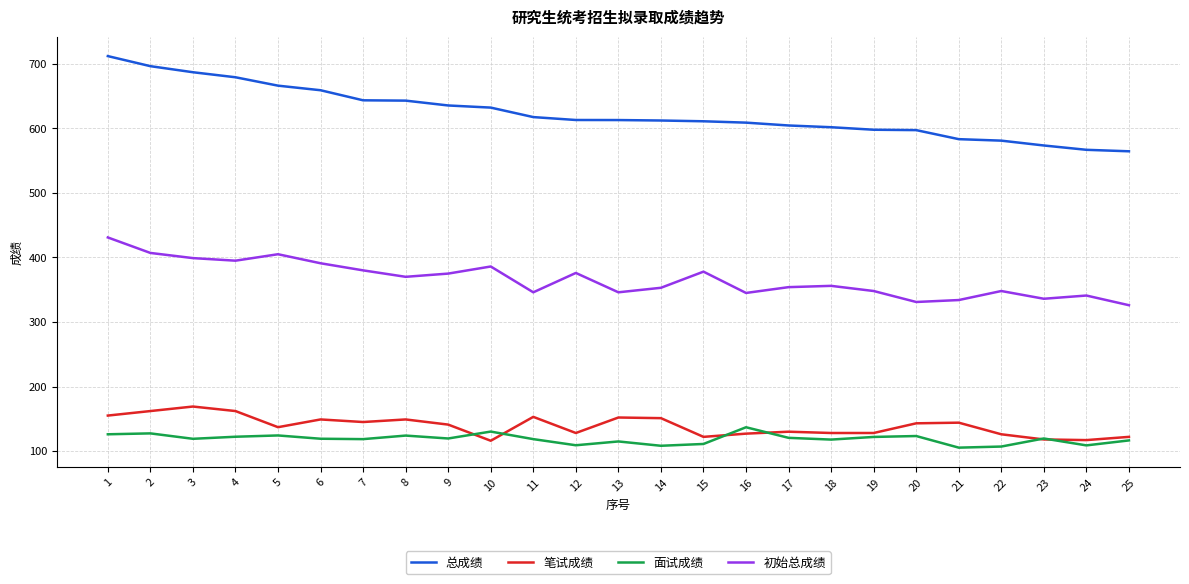

At which label does 初始总成绩 reach its peak?

1